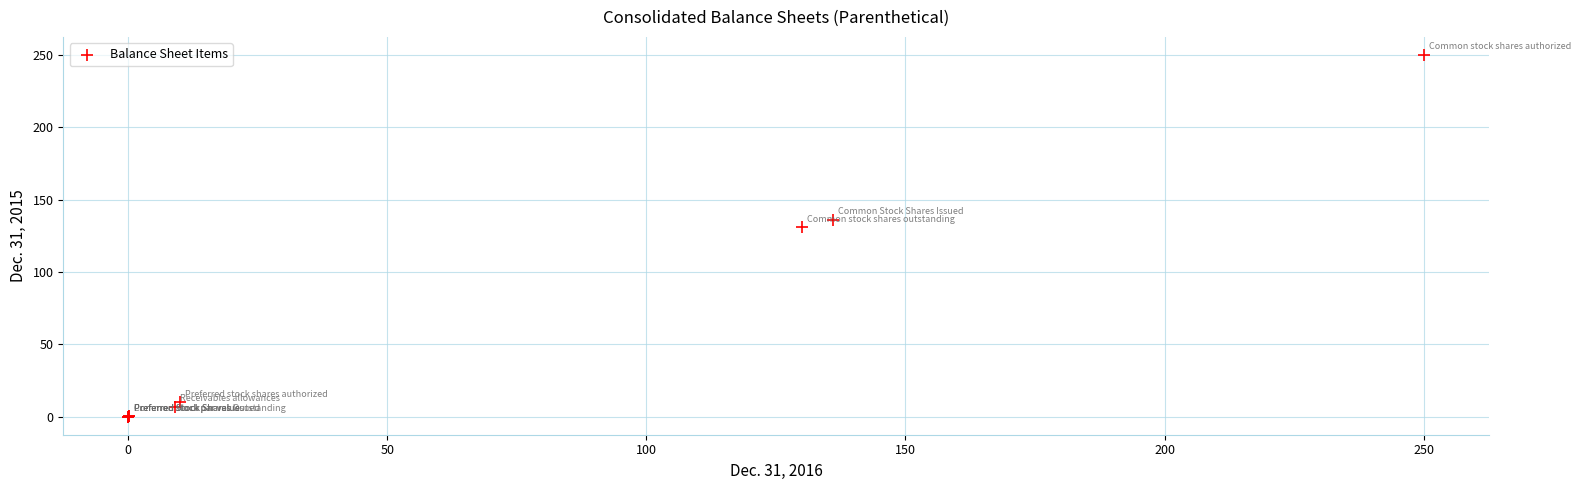

What Y value in the scatter plot is closest to 125?

131.0